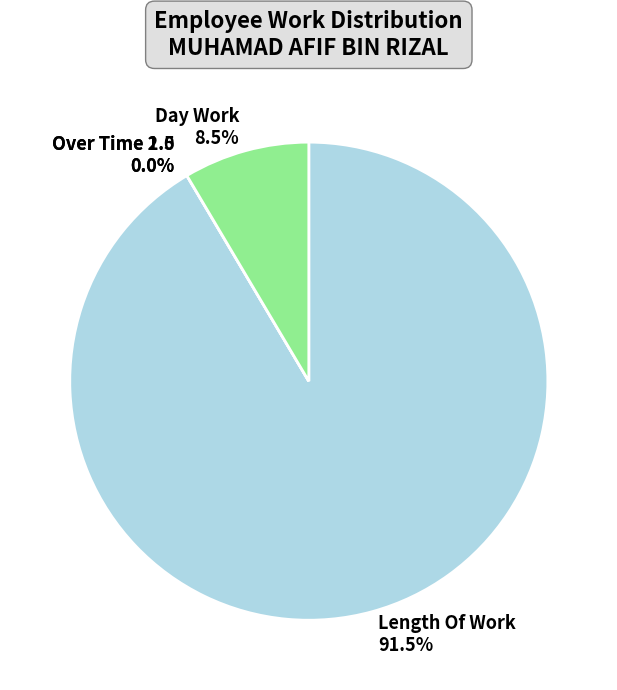

Which slice is the smallest?

Over Time 1.5